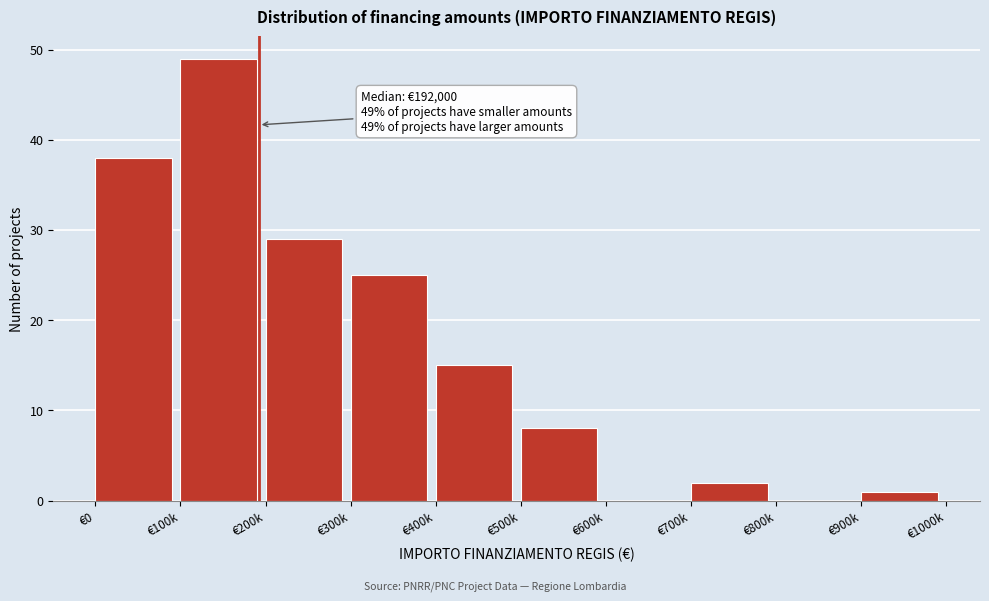

Reading right to left, what are all the values shown in this chart?

€900k=1	€800k=0	€700k=2	€600k=0	€500k=8	€400k=15	€300k=25	€200k=29	€100k=49	€0=38